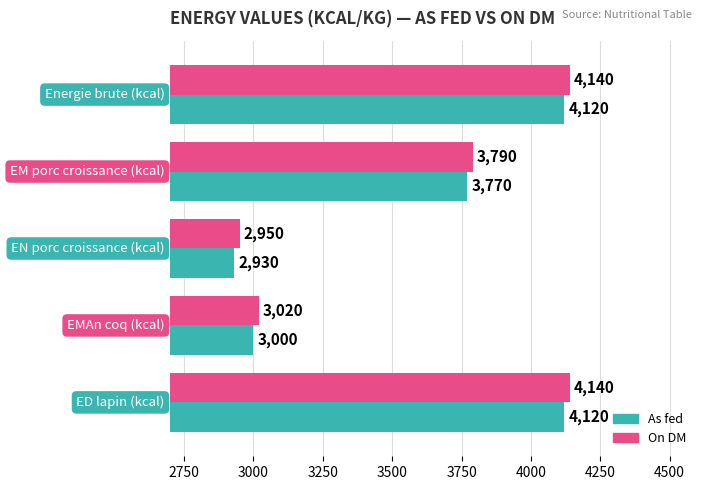

What is the average value of the As fed series?

3588